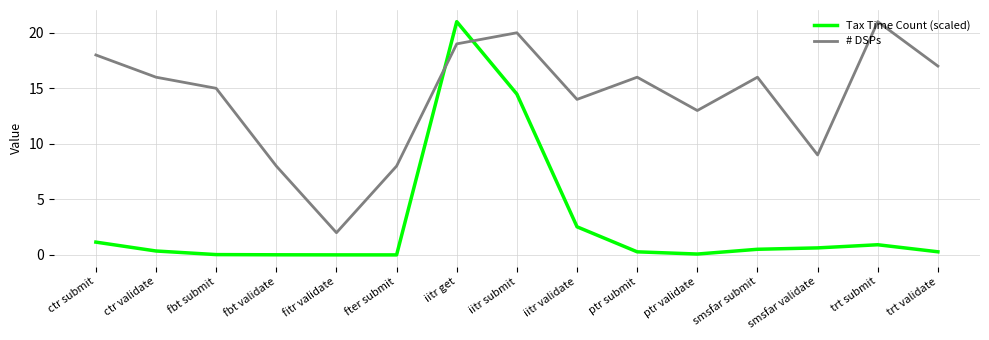

Is it true that # DSPs equals 2.6 at fter submit?

False